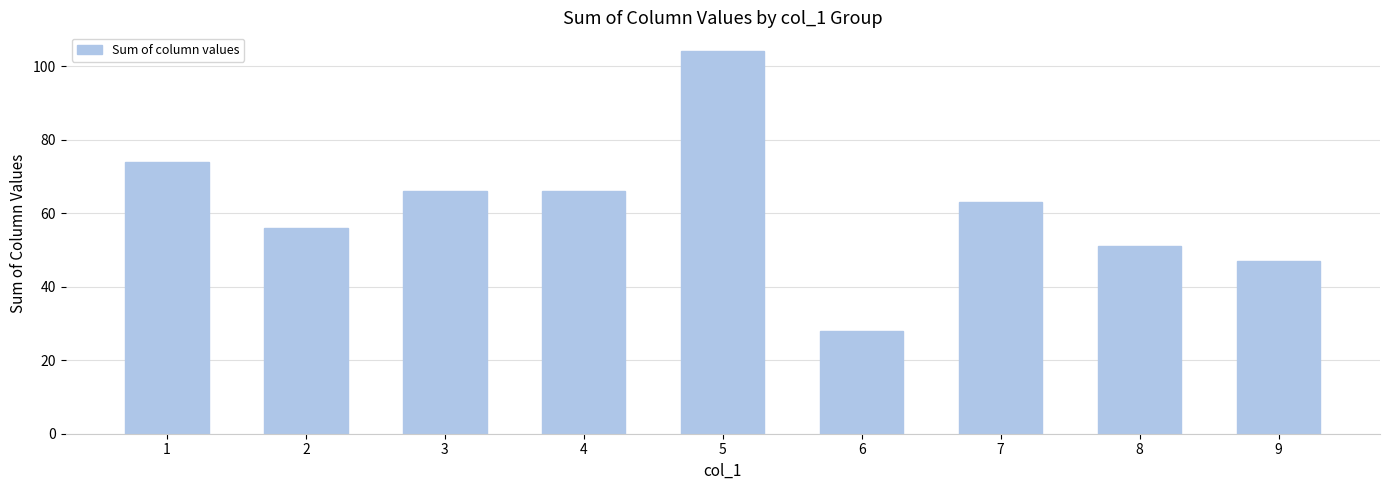

How many values are below 63?

4